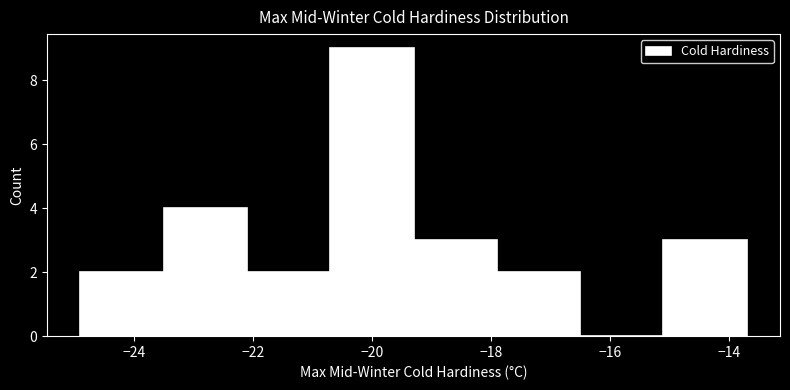

Reading left to right, list every bar in this chart as the range it spans on the x-axis followed by its height. Neither the bar edges nor the heights are printed on the chart, so give them approximately, as read against the axes.

-24.9 to -23.5: 2
-23.5 to -22.1: 4
-22.1 to -20.7: 2
-20.7 to -19.3: 9
-19.3 to -17.9: 3
-17.9 to -16.5: 2
-16.5 to -15.1: 0
-15.1 to -13.7: 3